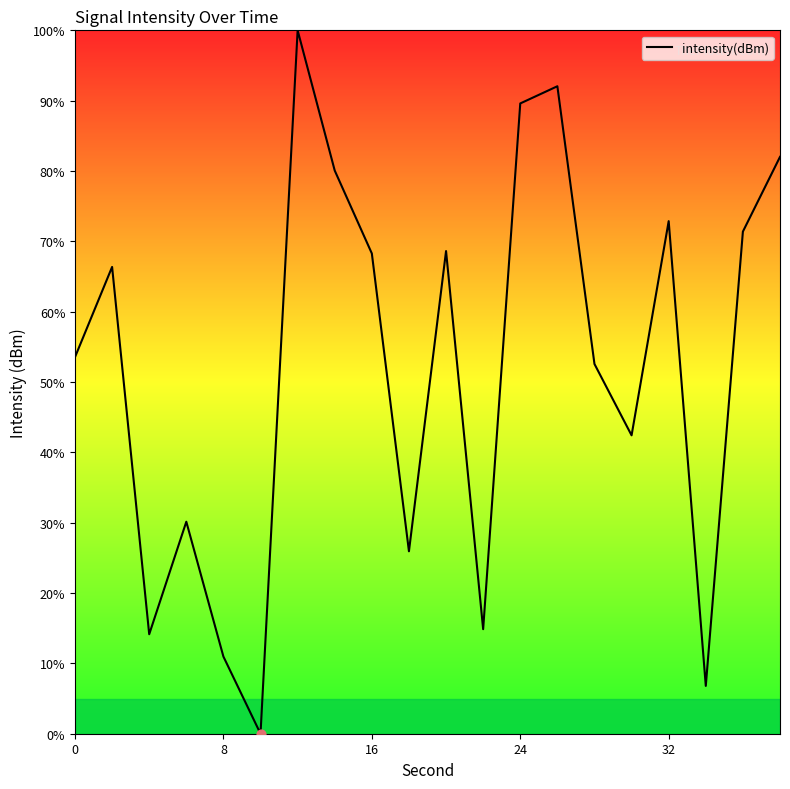

What is the greatest value displayed?

100.0